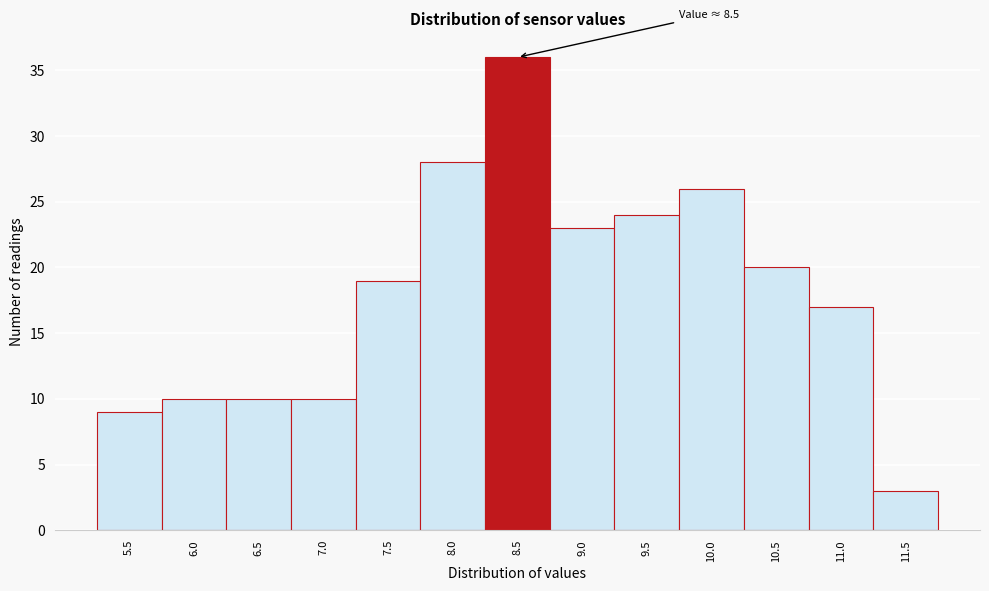

Reading left to right, extract all data points from this chart.

5.5=9	6.0=10	6.5=10	7.0=10	7.5=19	8.0=28	8.5=36	9.0=23	9.5=24	10.0=26	10.5=20	11.0=17	11.5=3